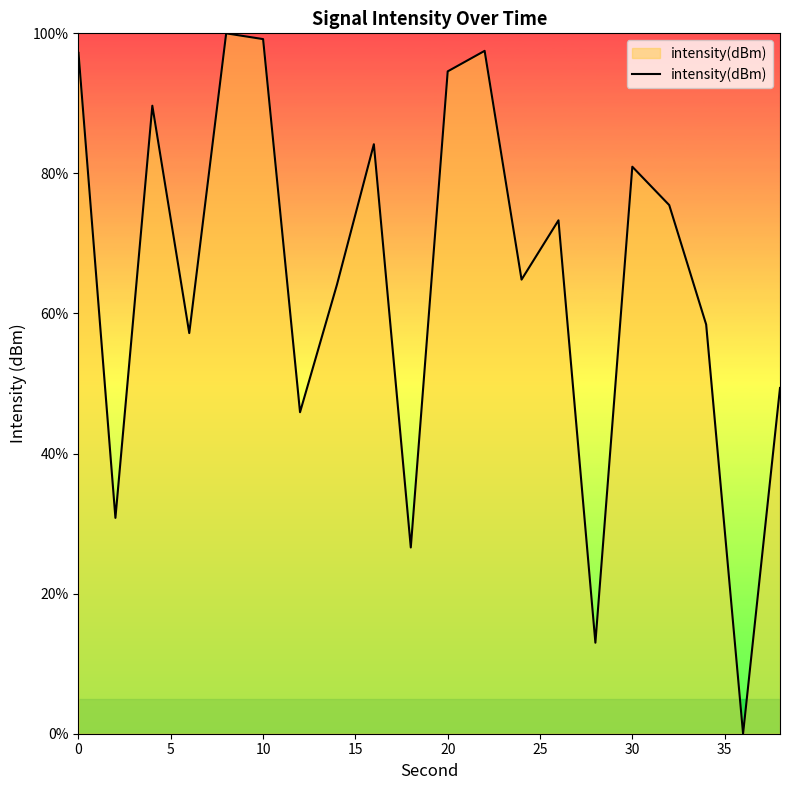

Does the chart display data point markers on the line(s)?

No